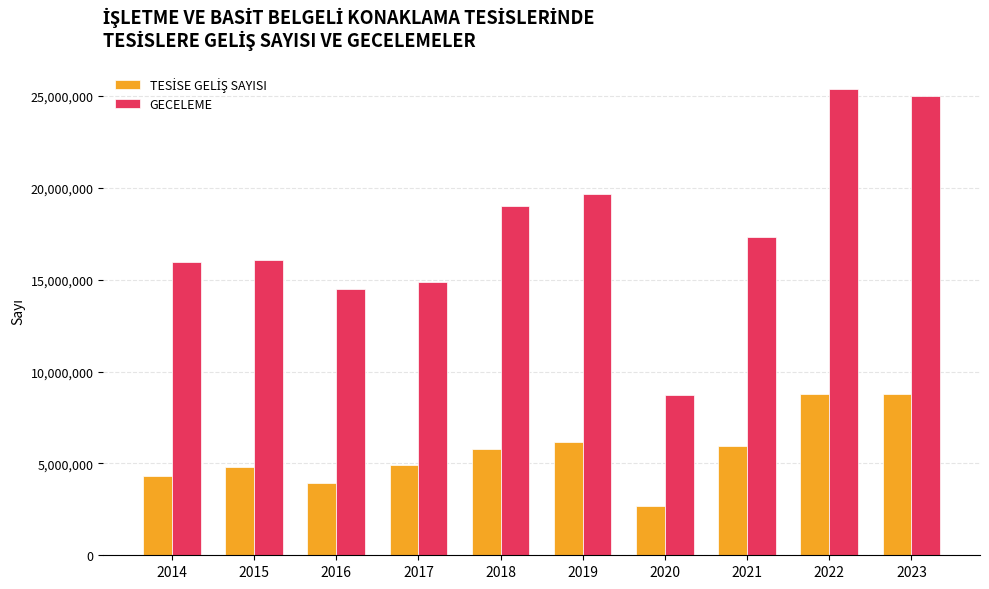

Where does the GECELEME series first go above 17330893?

2018